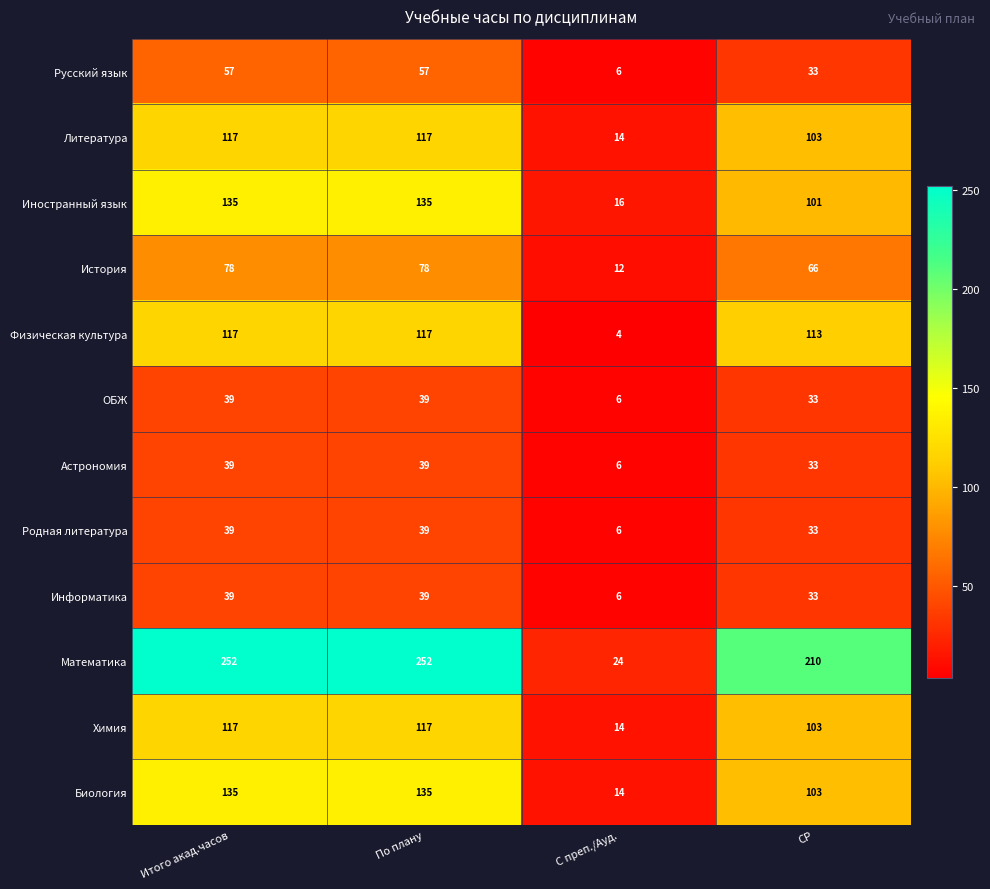

The Астрономия series shows 52 at Итого акад.часов. True or false?

False